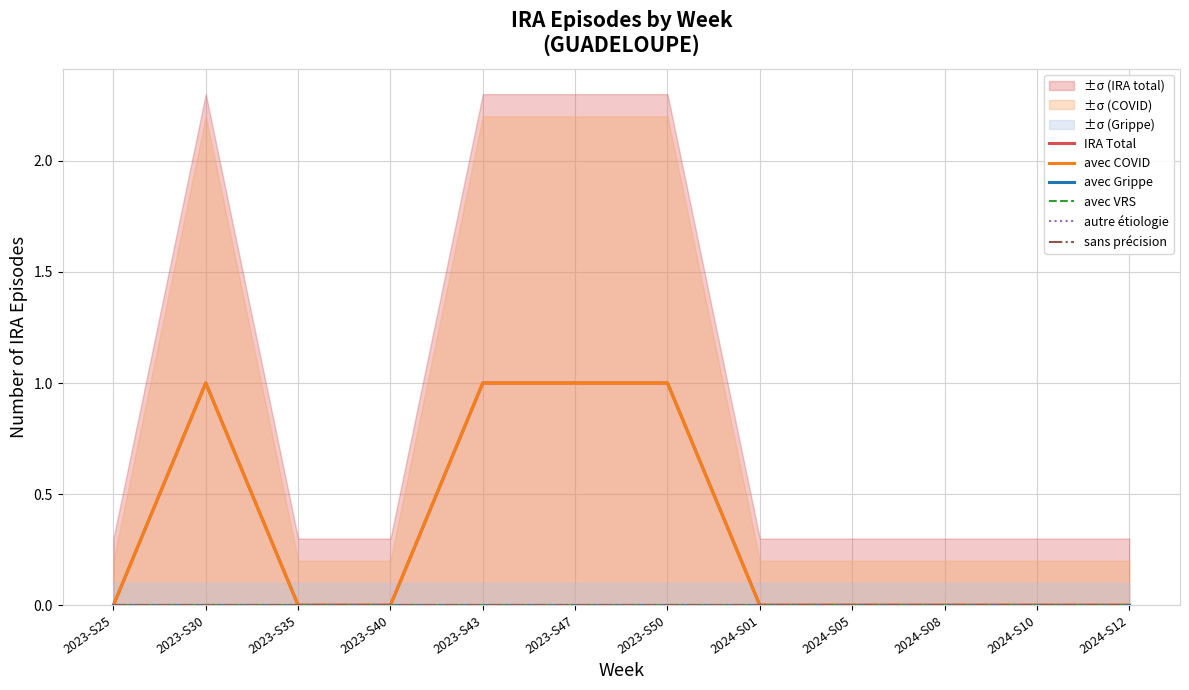

True or false: sans précision has more than 1 points higher than both neighbors.

False